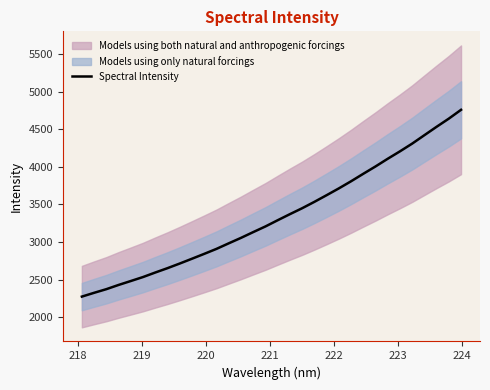

True or false: there are more than 1 points higher than both neighbors.

False